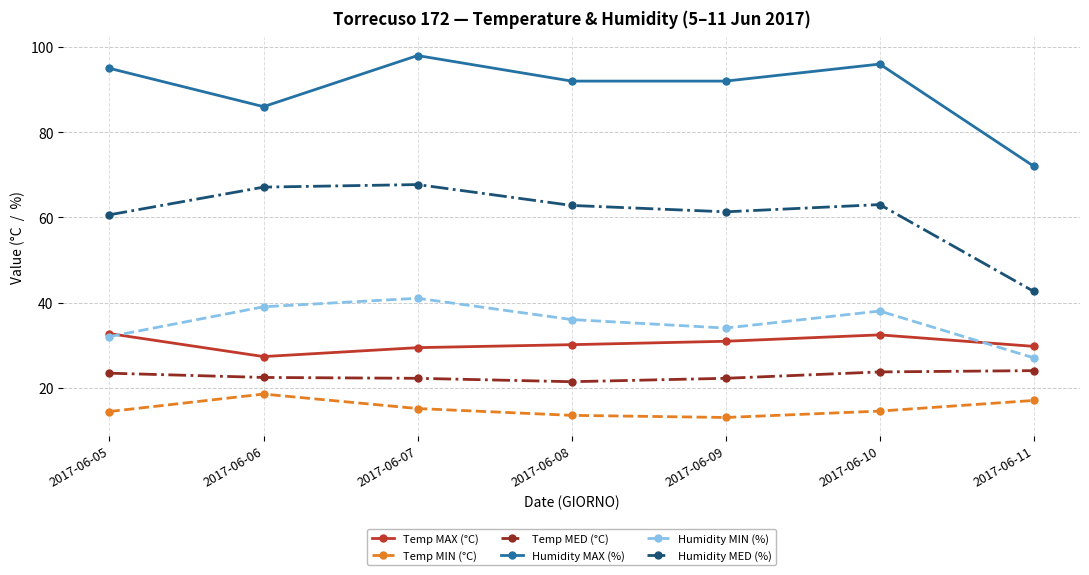

How many interior local valleys does the Humidity MIN (%) series have?

1